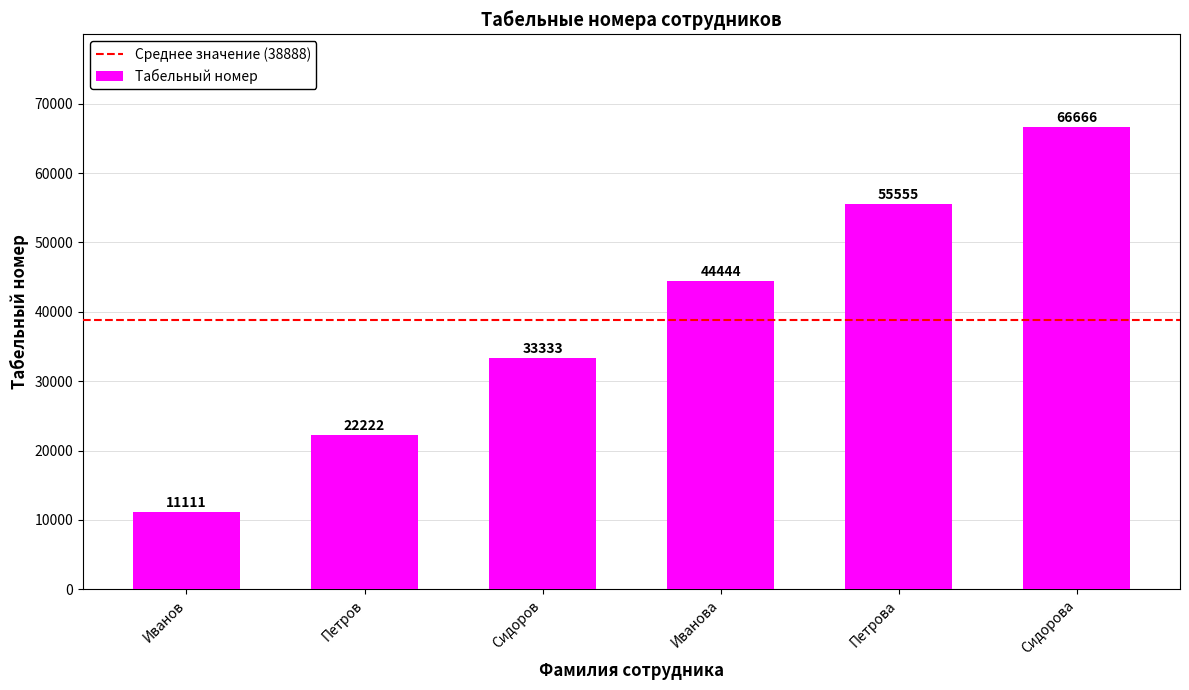

Which label corresponds to the smallest value in the chart?

Иванов